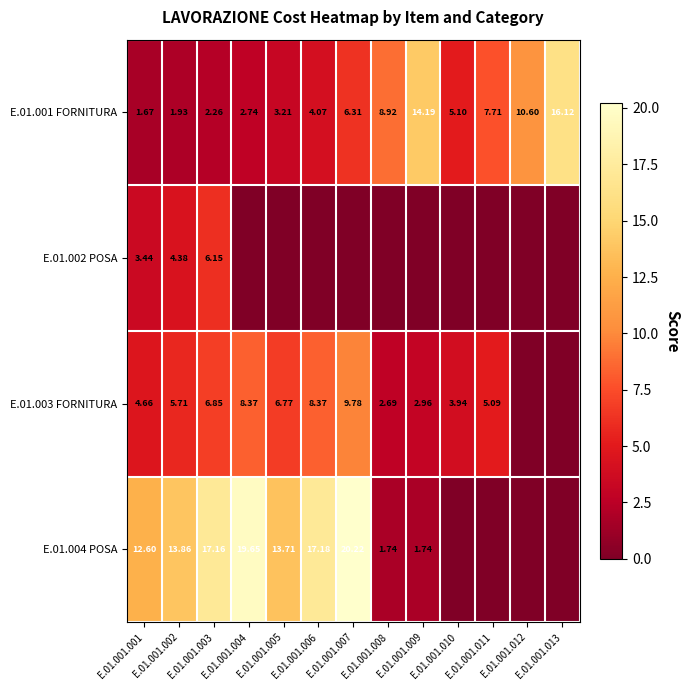

The value of E.01.003 FORNITURA at E.01.001.006 is 13.7. True or false?

False